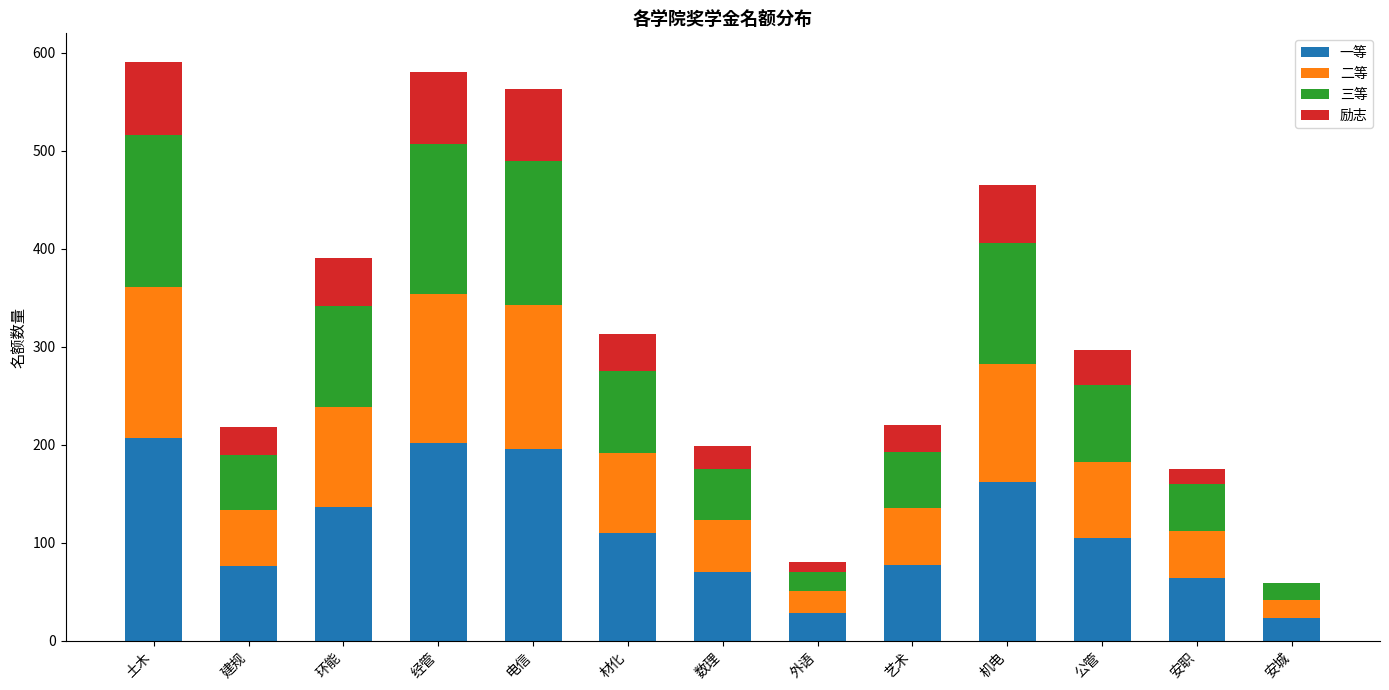

True or false: 一等 has a value of 154.2 at 公管.

False